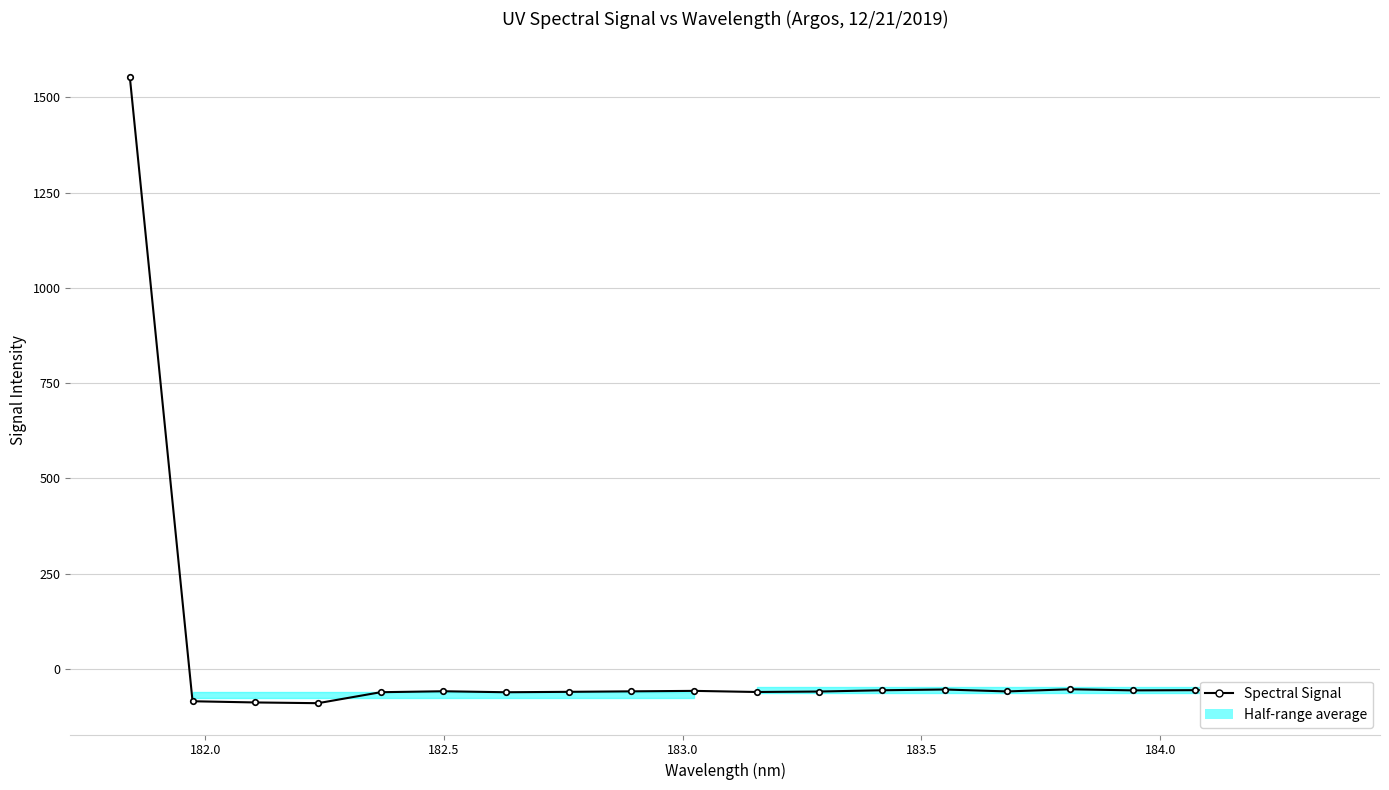

What is the value of the 19th point from the left?

-53.3